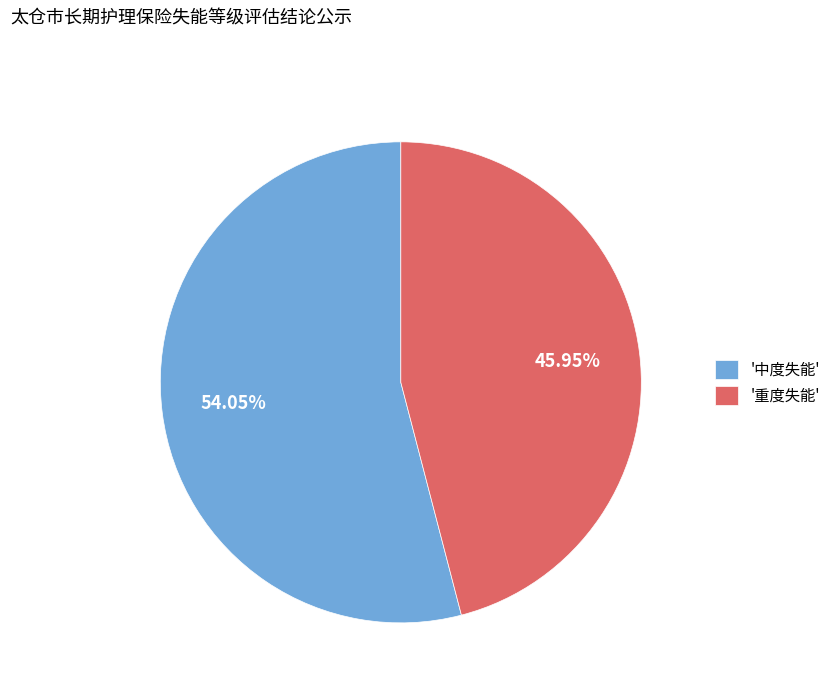

Which category has the biggest portion of the pie?

'中度失能'